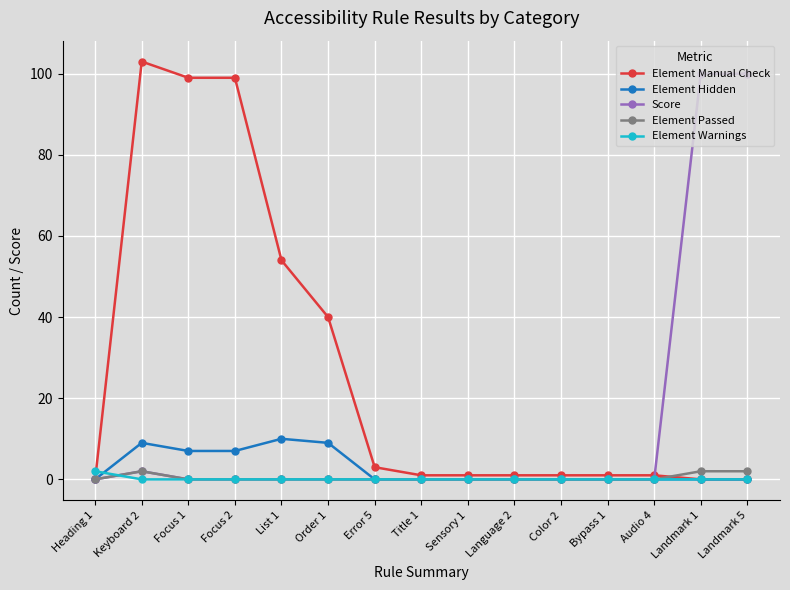

Does the chart display data point markers on the line(s)?

Yes